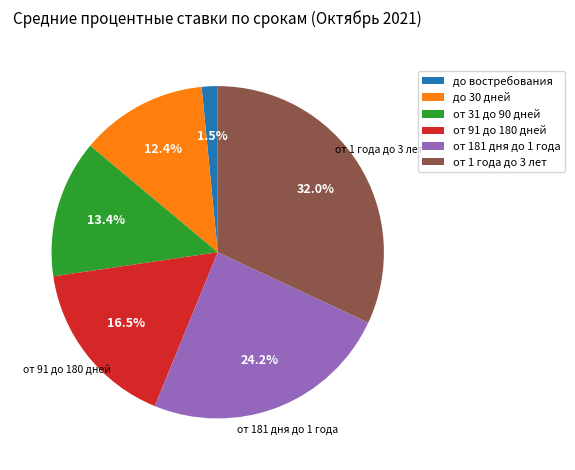

What percentage do от 91 до 180 дней and до 30 дней together represent?

28.9%